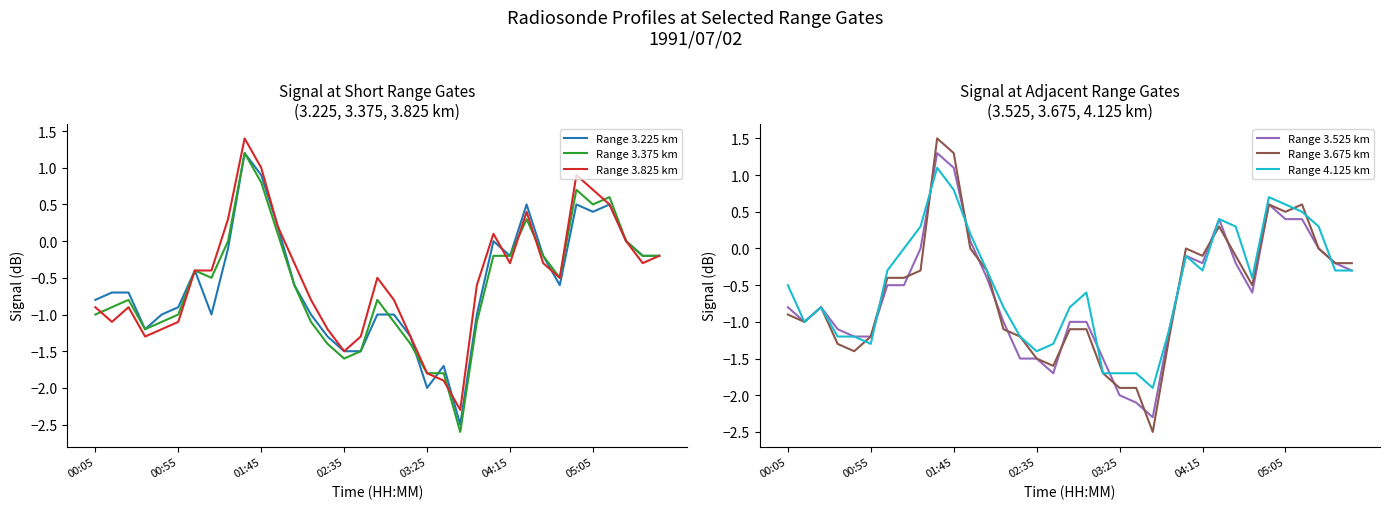

In Range 3.825 km, how many points are lower than both neighbors (excluding endpoints)?

7